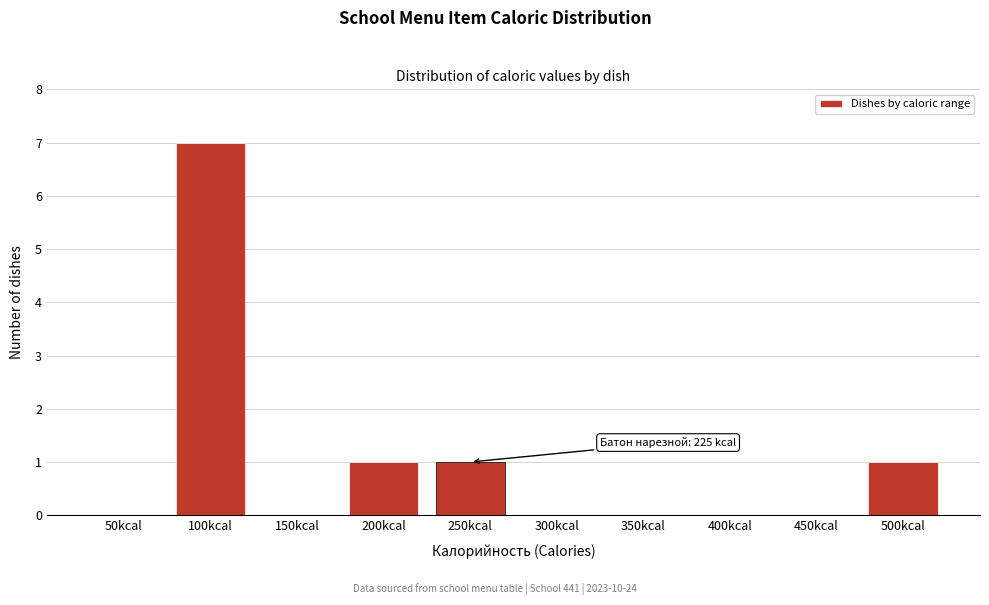

Reading left to right, extract all data points from this chart.

50kcal=0	100kcal=7	150kcal=0	200kcal=1	250kcal=1	300kcal=0	350kcal=0	400kcal=0	450kcal=0	500kcal=1